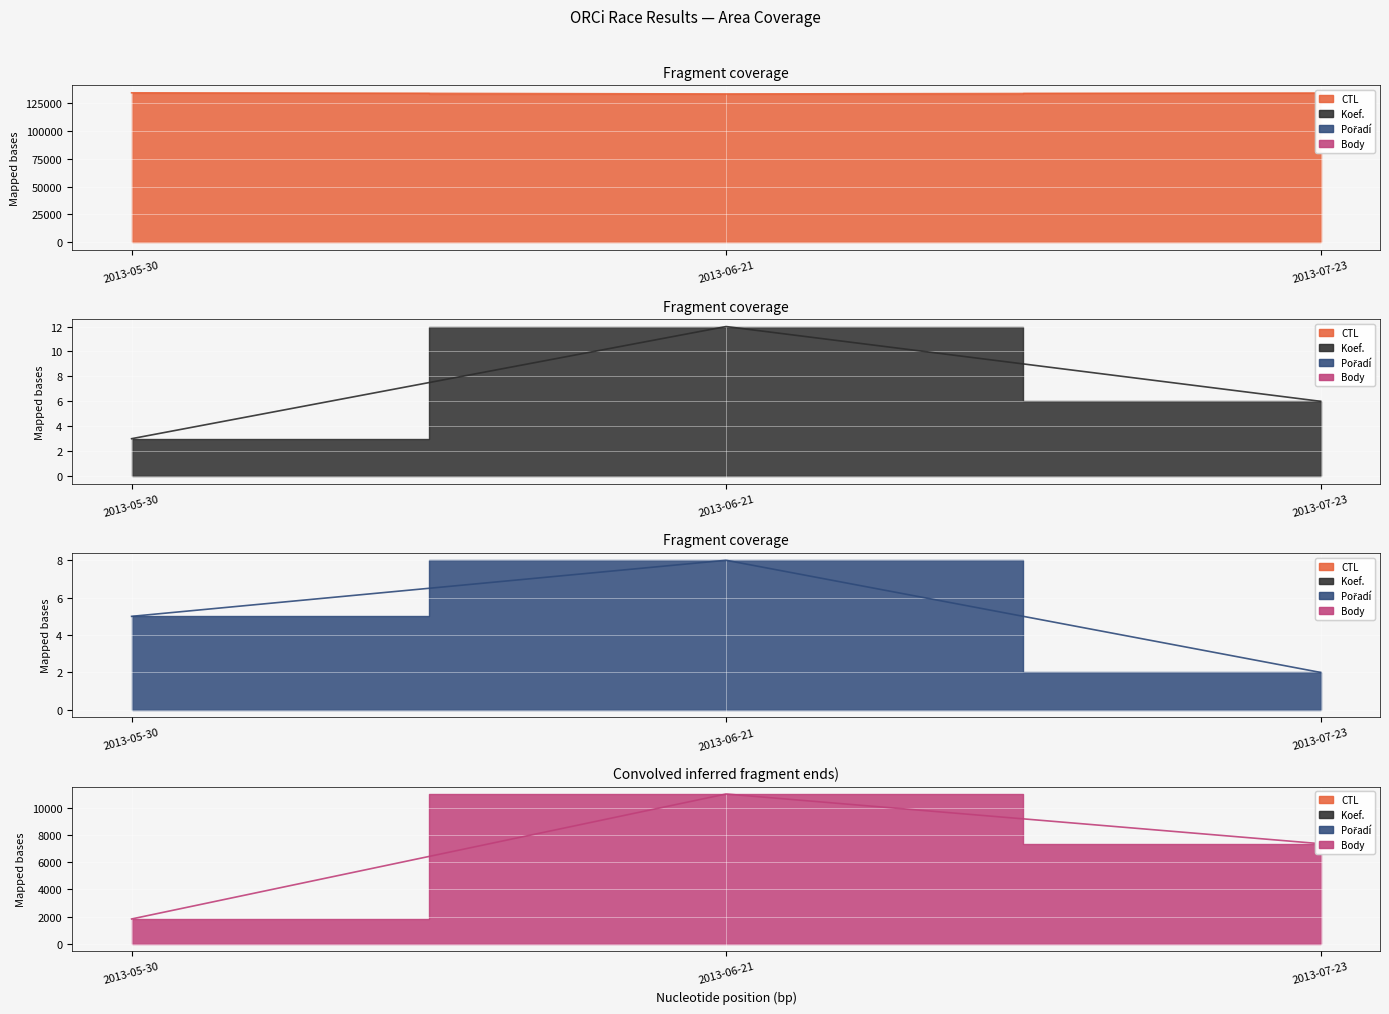

What is the difference between the second highest and minimum values in the Pořadí series?

3